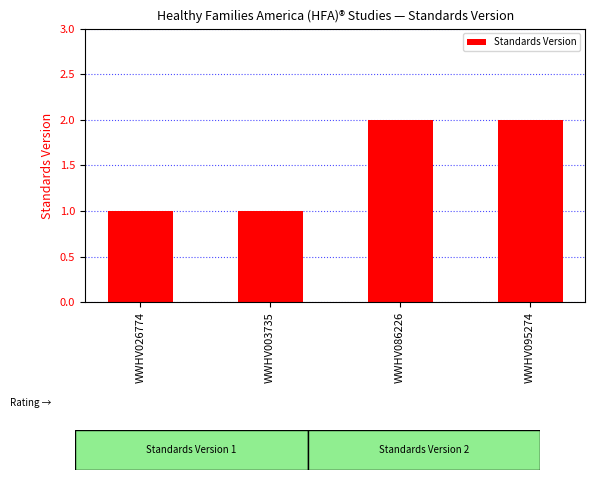

What is the label of the 3rd bar from the right?

WWHV003735